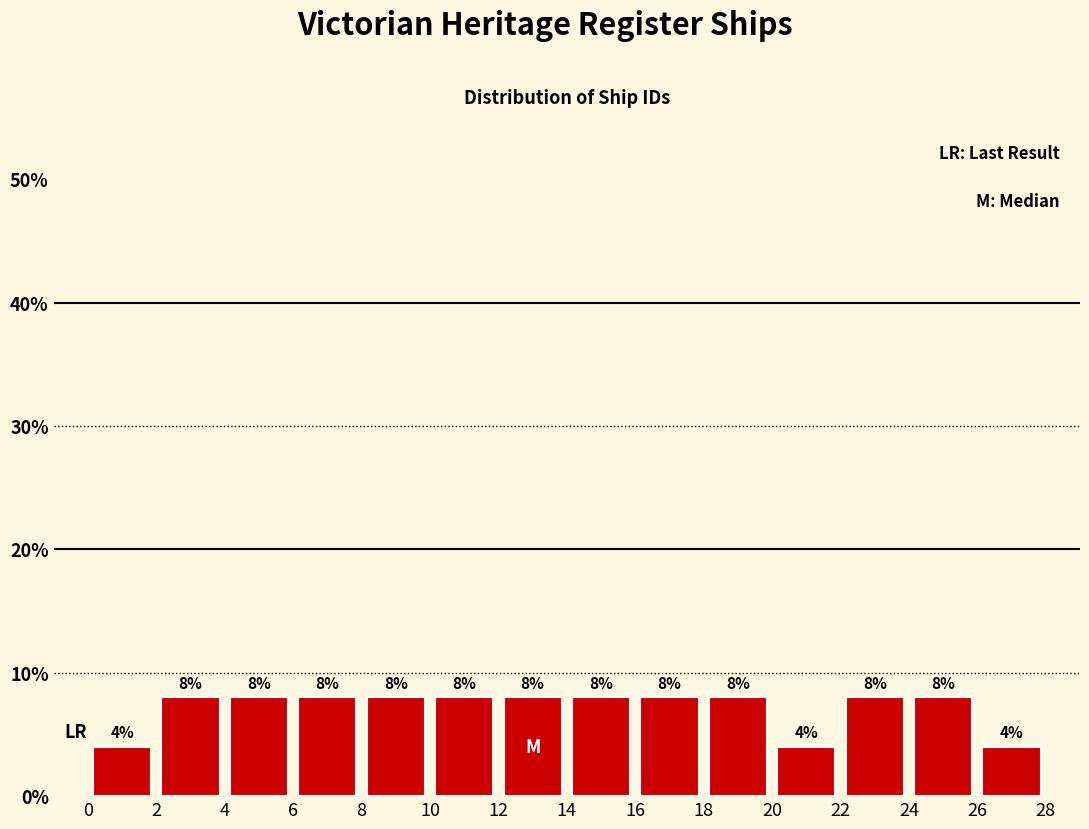

Reading left to right, list every bar in this chart as the range it spans on the x-axis followed by its height.

0 to 2: 4
2 to 4: 8
4 to 6: 8
6 to 8: 8
8 to 10: 8
10 to 12: 8
12 to 14: 8
14 to 16: 8
16 to 18: 8
18 to 20: 8
20 to 22: 4
22 to 24: 8
24 to 26: 8
26 to 28: 4